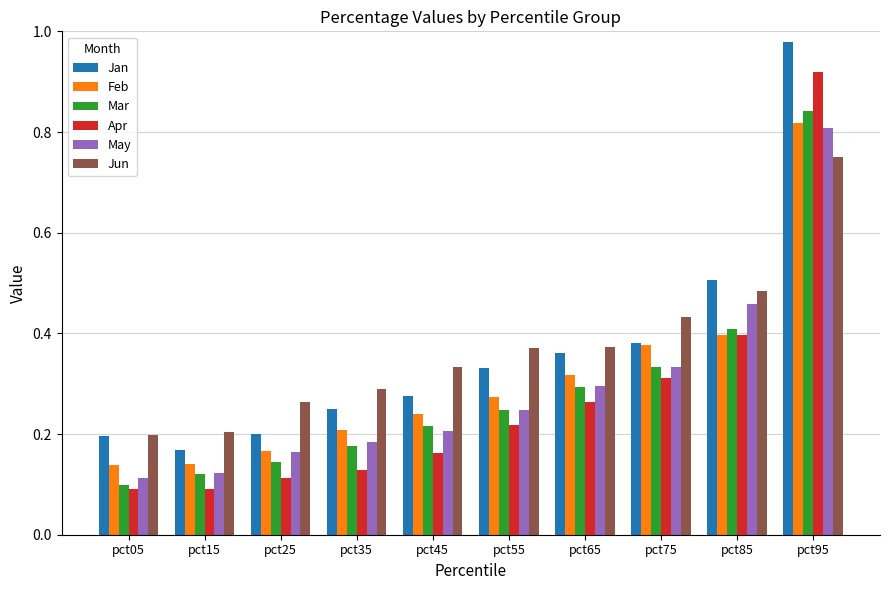

At which category is the sum across all series the highest?

pct95